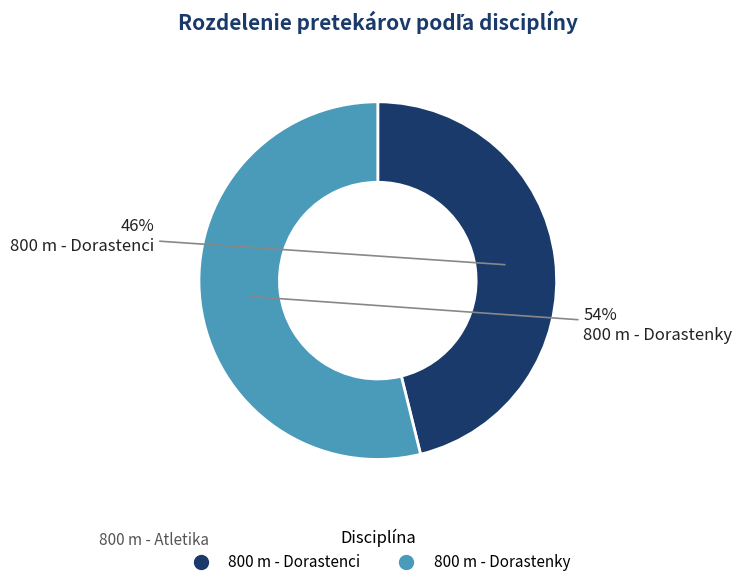

To the nearest percent, what portion does 800 m - Dorastenky represent?

54%